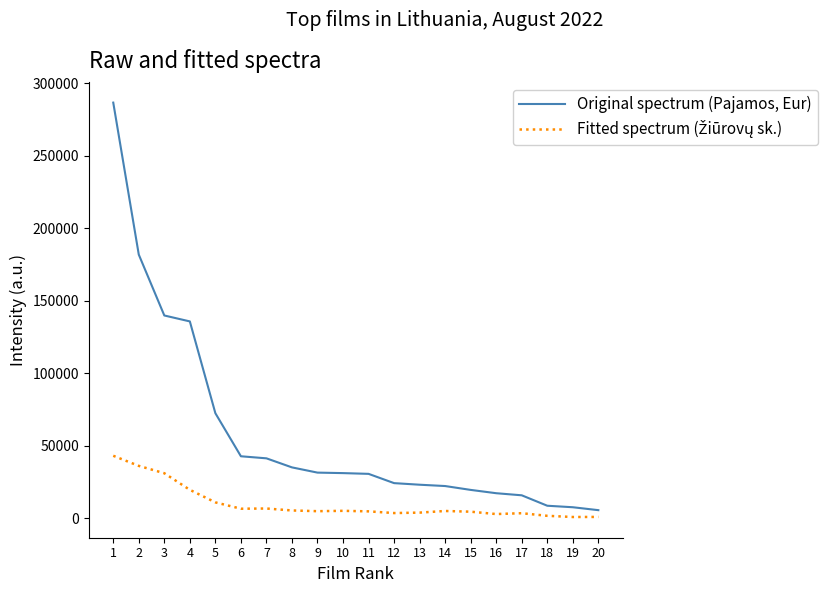

What is the maximum value shown in the chart?

286802.5